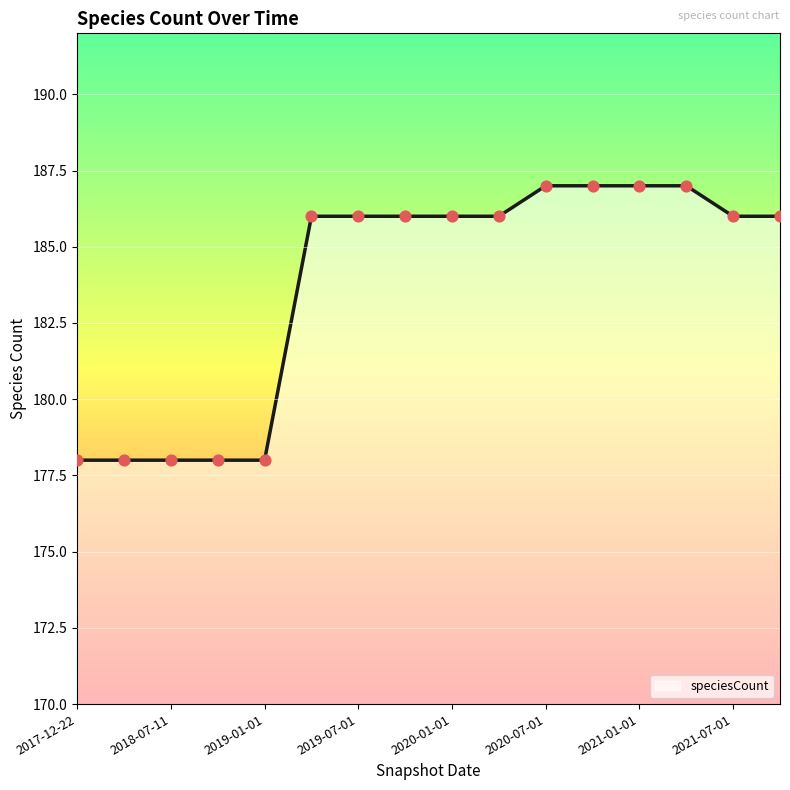

What is the greatest value displayed?

187